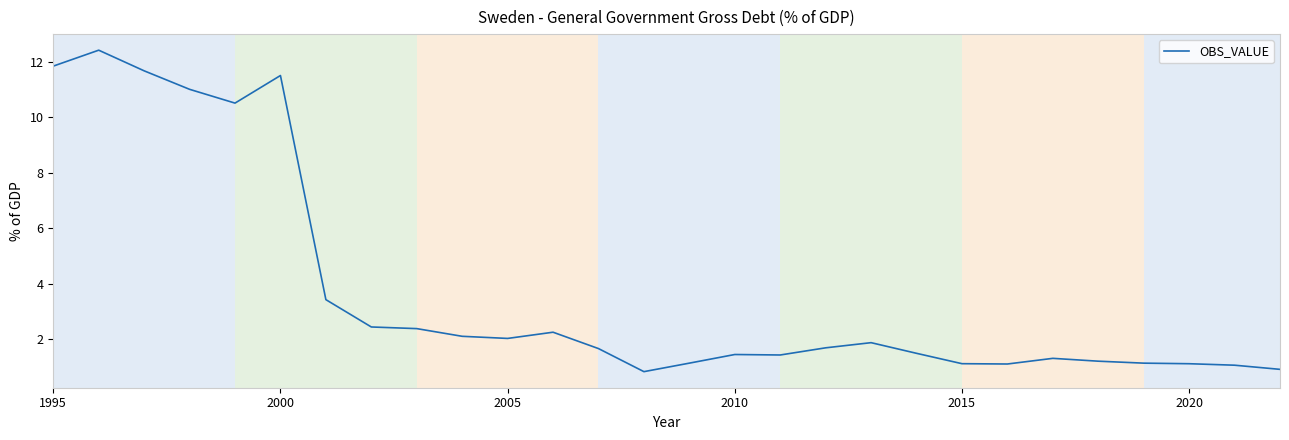

What is the difference between the second highest and minimum values?

11.0